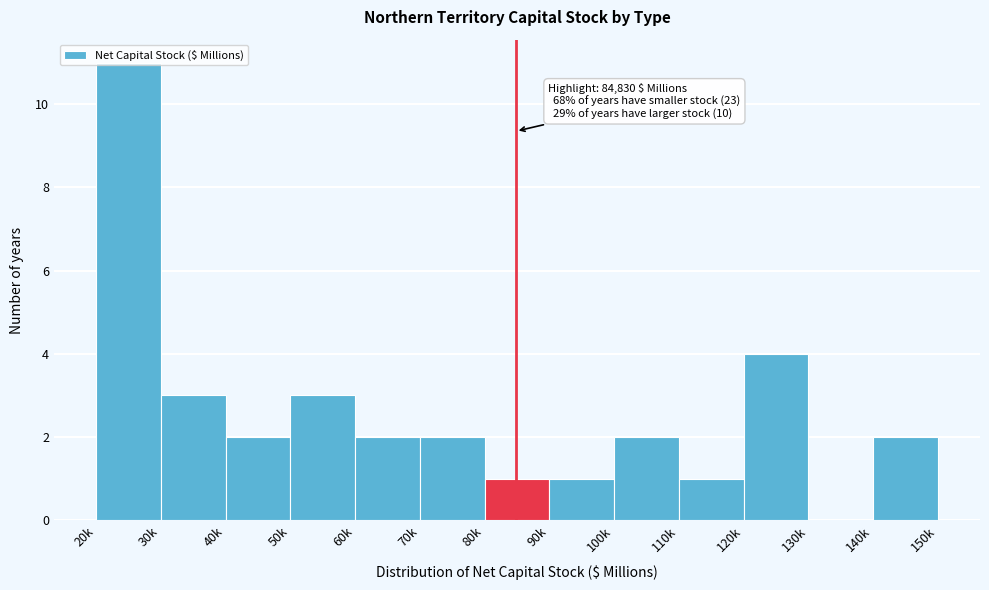

What is the greatest value displayed?

11